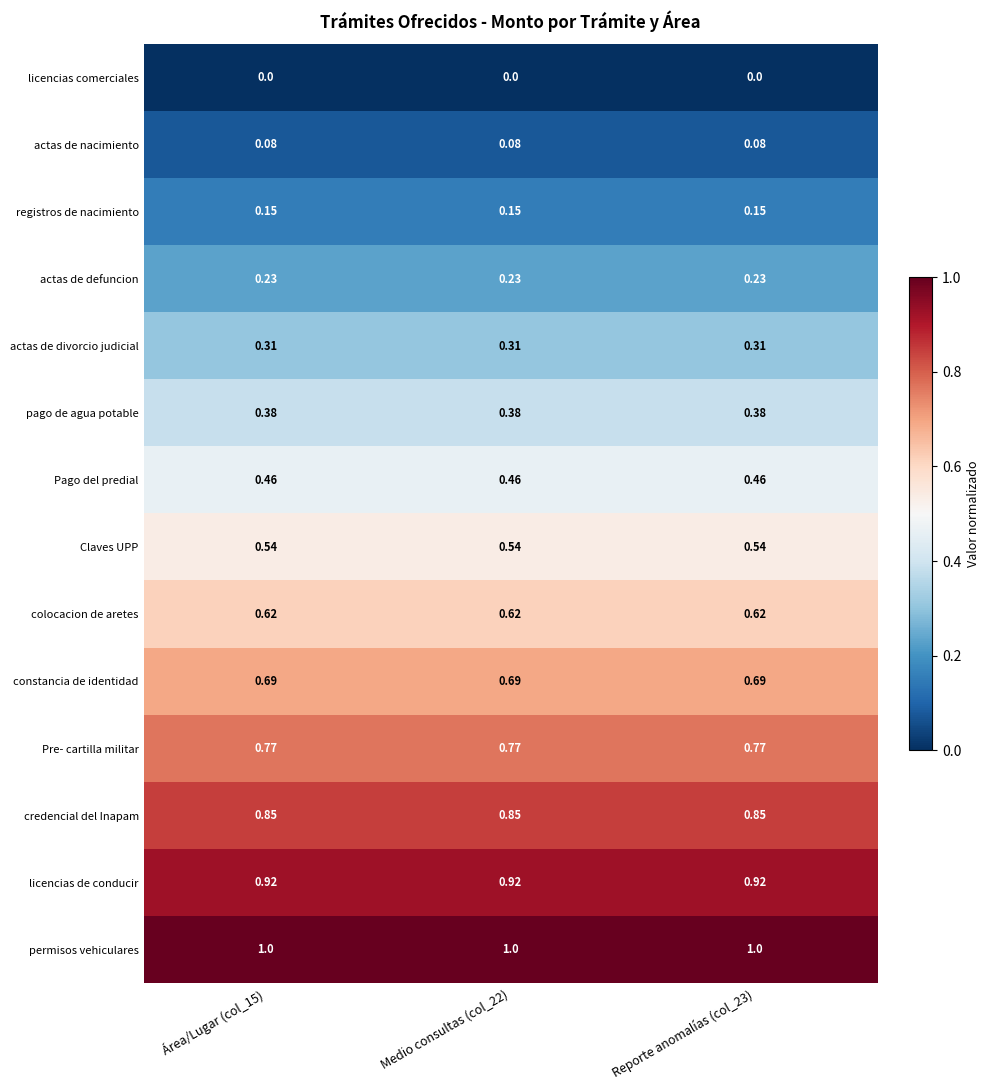

Which series has the largest total across all categories?

permisos vehiculares